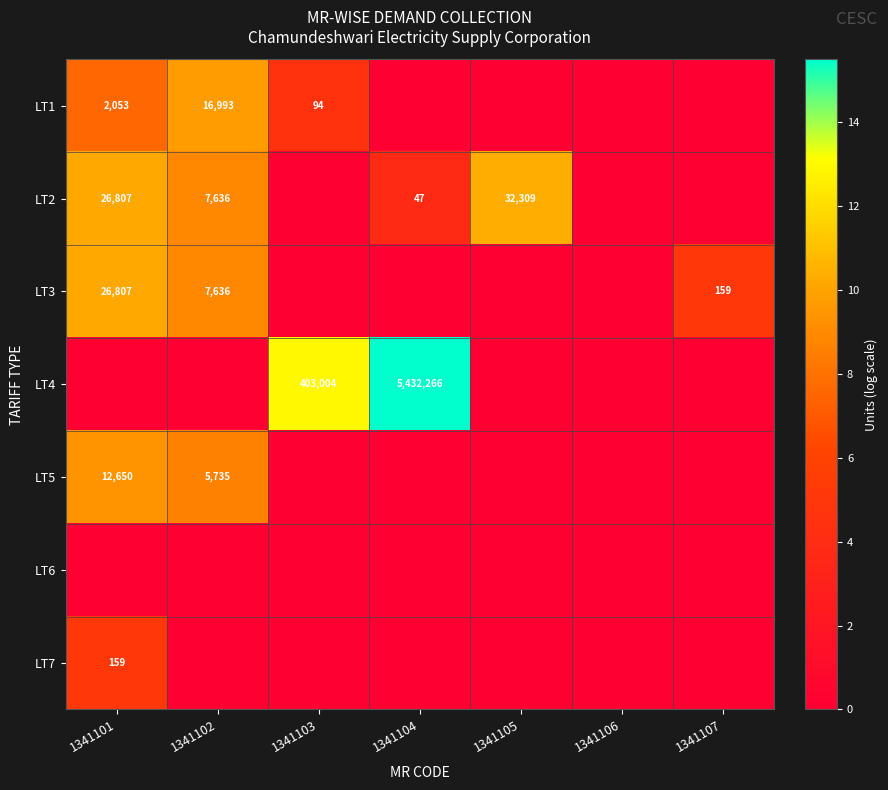

What is the difference between the LT3 values at 1341102 and 1341101?

19171